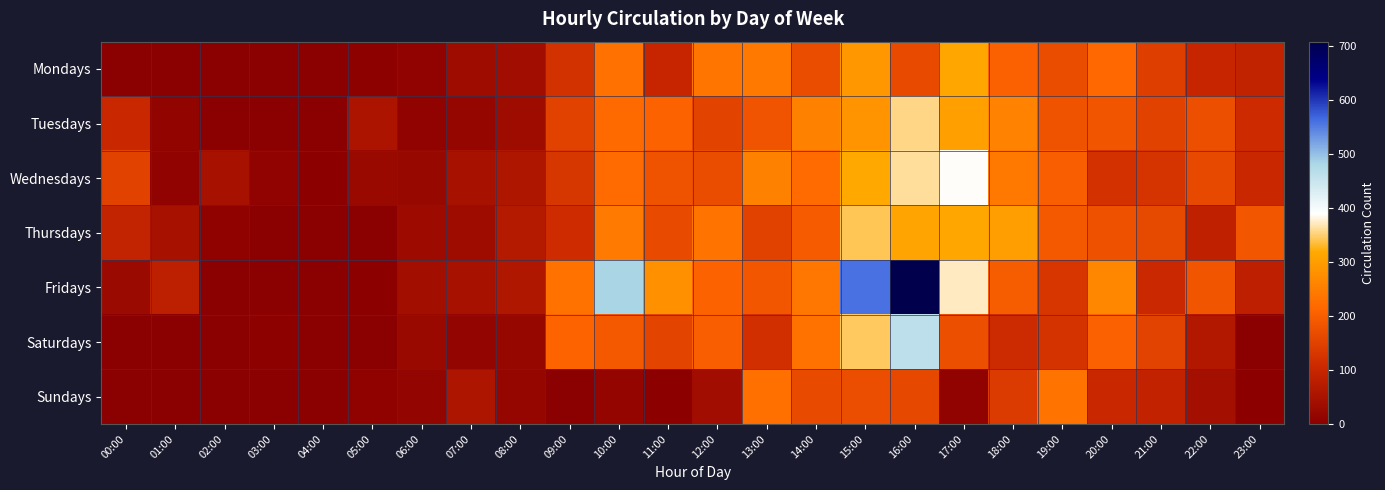

Reading left to right, what are all the values shown in this chart?

Mondays: 00:00=0	01:00=0	02:00=0	03:00=0	04:00=0	05:00=5	06:00=11	07:00=33	08:00=36	09:00=121	10:00=230	11:00=97	12:00=237	13:00=243	14:00=169	15:00=290	16:00=167	17:00=315	18:00=205	19:00=169	20:00=216	21:00=144	22:00=98	23:00=89
Tuesdays: 00:00=102	01:00=13	02:00=0	03:00=0	04:00=0	05:00=55	06:00=10	07:00=17	08:00=33	09:00=152	10:00=219	11:00=207	12:00=154	13:00=182	14:00=255	15:00=284	16:00=356	17:00=302	18:00=259	19:00=180	20:00=184	21:00=152	22:00=173	23:00=110
Wednesdays: 00:00=151	01:00=10	02:00=48	03:00=9	04:00=3	05:00=26	06:00=22	07:00=47	08:00=59	09:00=129	10:00=220	11:00=181	12:00=169	13:00=255	14:00=222	15:00=317	16:00=361	17:00=388	18:00=243	19:00=201	20:00=123	21:00=127	22:00=164	23:00=101
Thursdays: 00:00=92	01:00=47	02:00=7	03:00=0	04:00=0	05:00=1	06:00=31	07:00=33	08:00=69	09:00=111	10:00=244	11:00=166	12:00=234	13:00=152	14:00=194	15:00=342	16:00=311	17:00=315	18:00=301	19:00=191	20:00=177	21:00=162	22:00=85	23:00=188
Fridays: 00:00=28	01:00=83	02:00=2	03:00=0	04:00=0	05:00=3	06:00=39	07:00=46	08:00=60	09:00=232	10:00=483	11:00=280	12:00=207	13:00=188	14:00=238	15:00=560	16:00=708	17:00=372	18:00=196	19:00=130	20:00=265	21:00=105	22:00=184	23:00=82
Saturdays: 00:00=0	01:00=0	02:00=1	03:00=5	04:00=0	05:00=0	06:00=24	07:00=15	08:00=20	09:00=210	10:00=191	11:00=156	12:00=201	13:00=118	14:00=231	15:00=345	16:00=462	17:00=174	18:00=109	19:00=125	20:00=205	21:00=153	22:00=64	23:00=0
Sundays: 00:00=0	01:00=1	02:00=0	03:00=0	04:00=0	05:00=8	06:00=15	07:00=58	08:00=19	09:00=1	10:00=16	11:00=4	12:00=37	13:00=229	14:00=167	15:00=172	16:00=161	17:00=11	18:00=139	19:00=235	20:00=101	21:00=91	22:00=41	23:00=3